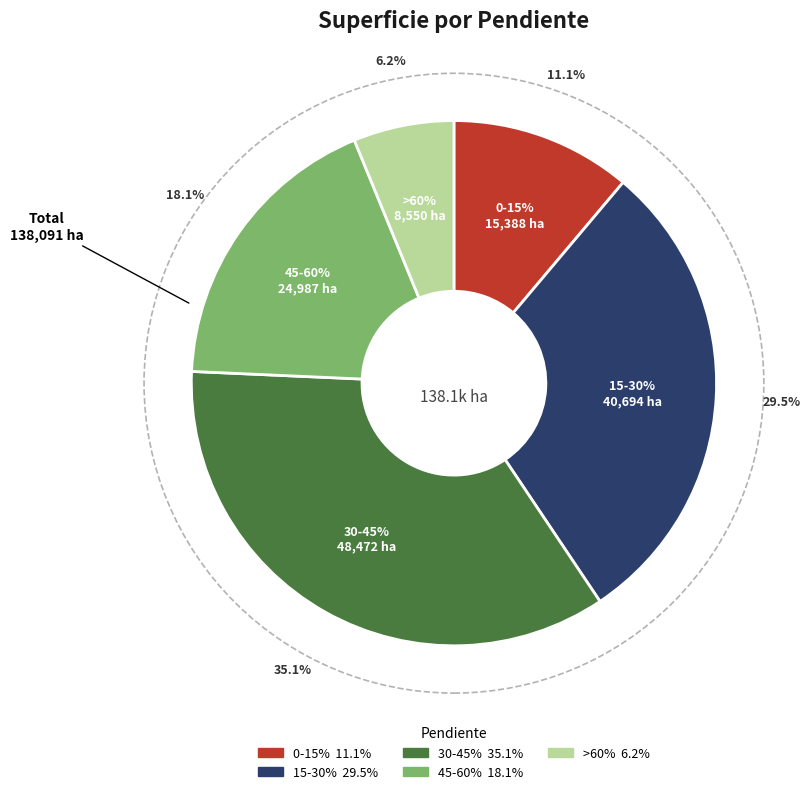

Rank the categories by value from lowest to highest.

>60%, 0-15%, 45-60%, 15-30%, 30-45%